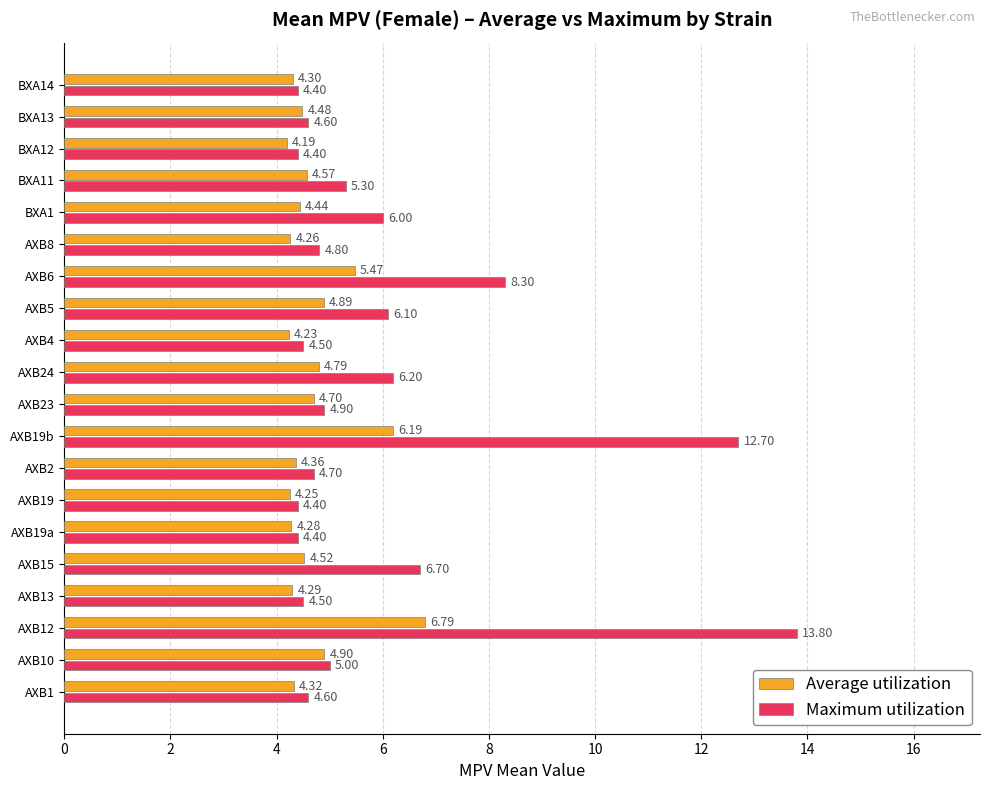

Which series has the largest total across all categories?

Maximum utilization